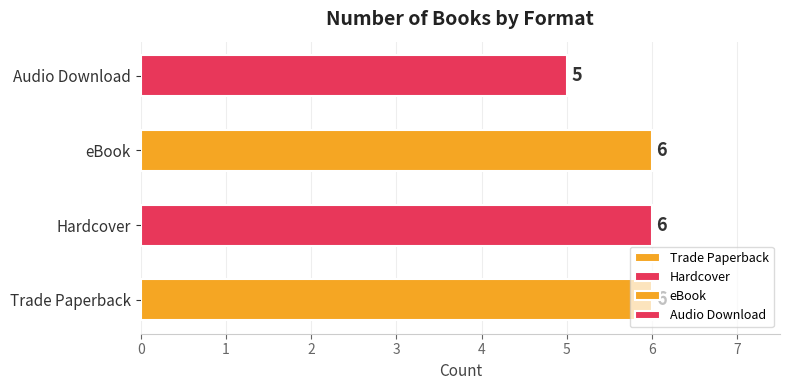

Does the chart contain stacked bars?

No